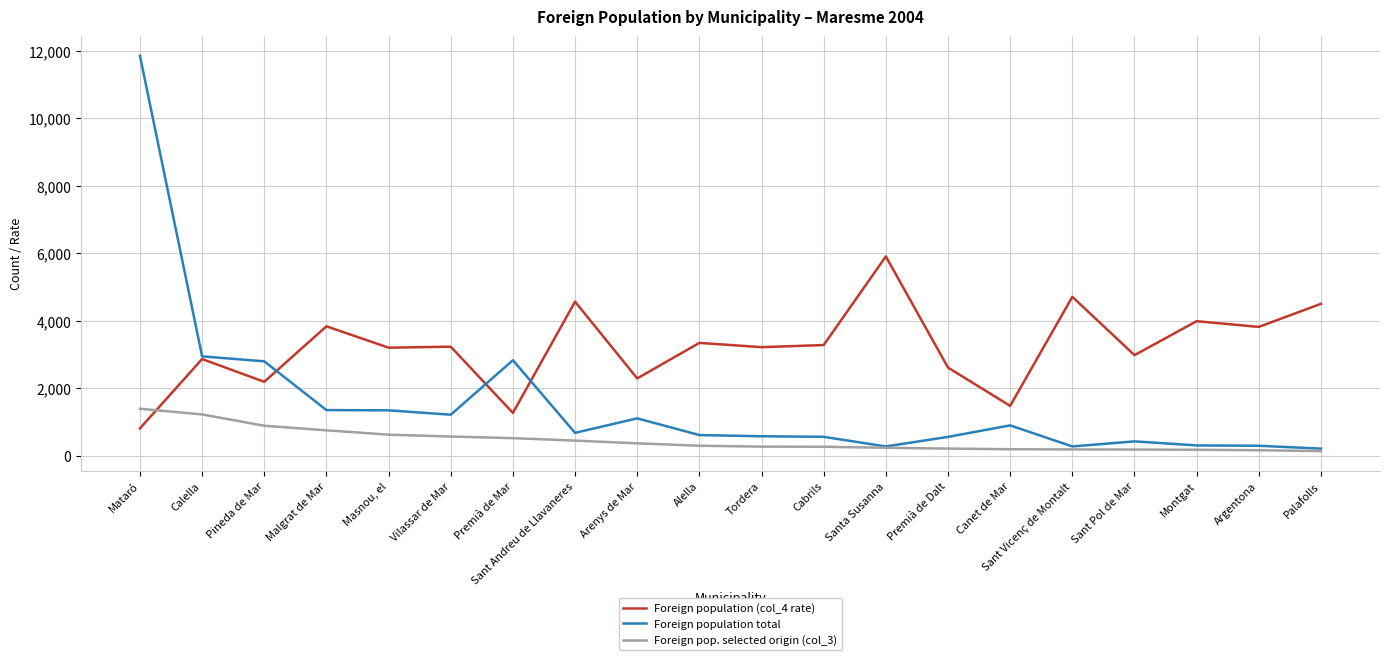

List the series in order of their peak value, lowest first.

Foreign pop. selected origin (col_3), Foreign population (col_4 rate), Foreign population total